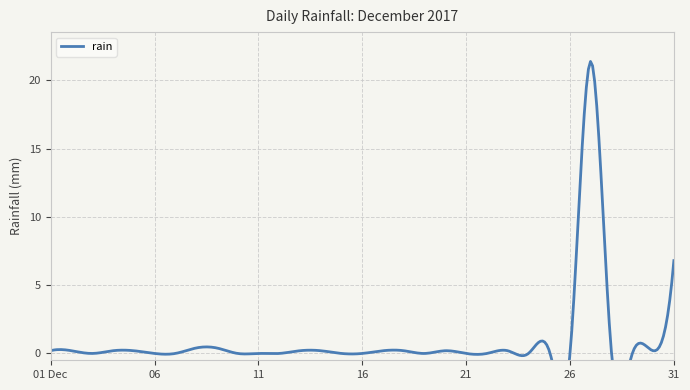

List the labels in order of value, smallest first.

2017-12-03, 2017-12-06, 2017-12-07, 2017-12-10, 2017-12-11, 2017-12-12, 2017-12-15, 2017-12-16, 2017-12-19, 2017-12-21, 2017-12-22, 2017-12-24, 2017-12-26, 2017-12-28, 2017-12-29, 2017-12-01, 2017-12-02, 2017-12-04, 2017-12-05, 2017-12-13, 2017-12-14, 2017-12-17, 2017-12-18, 2017-12-20, 2017-12-23, 2017-12-25, 2017-12-30, 2017-12-08, 2017-12-09, 2017-12-31, 2017-12-27